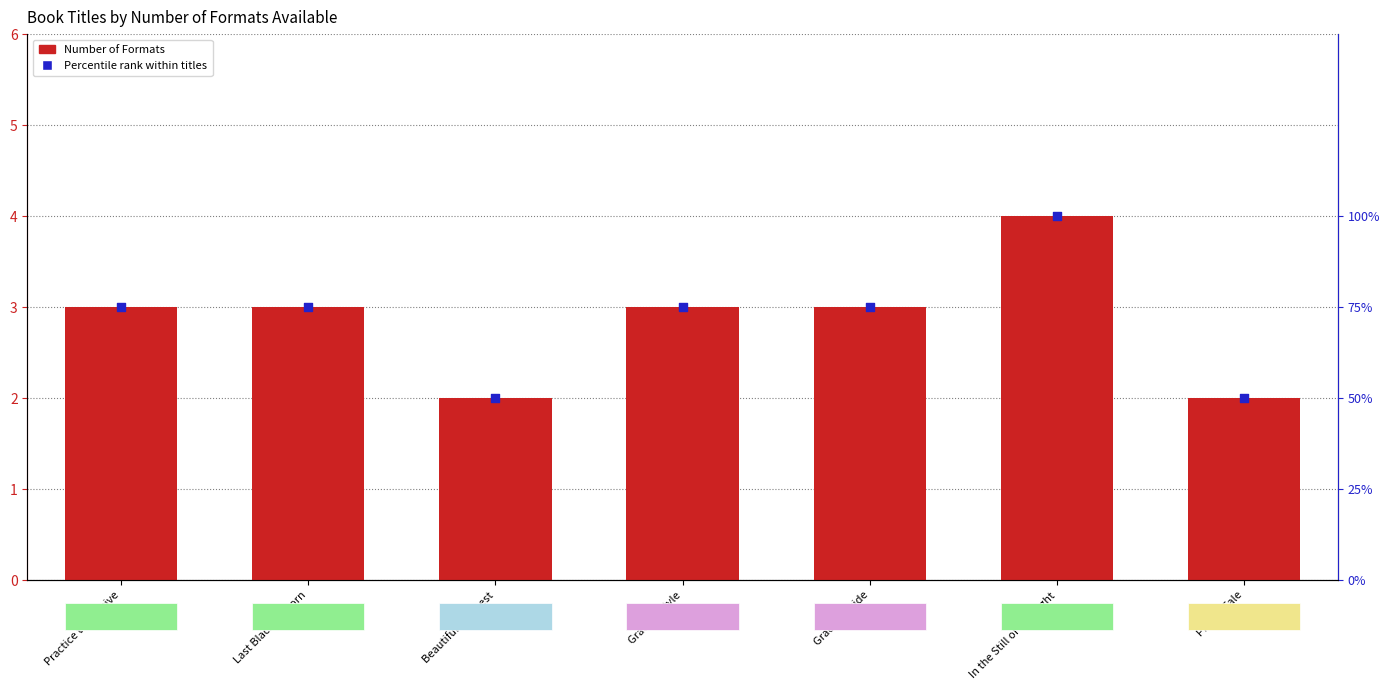

At how many categories does at least one series exceed 97?

1